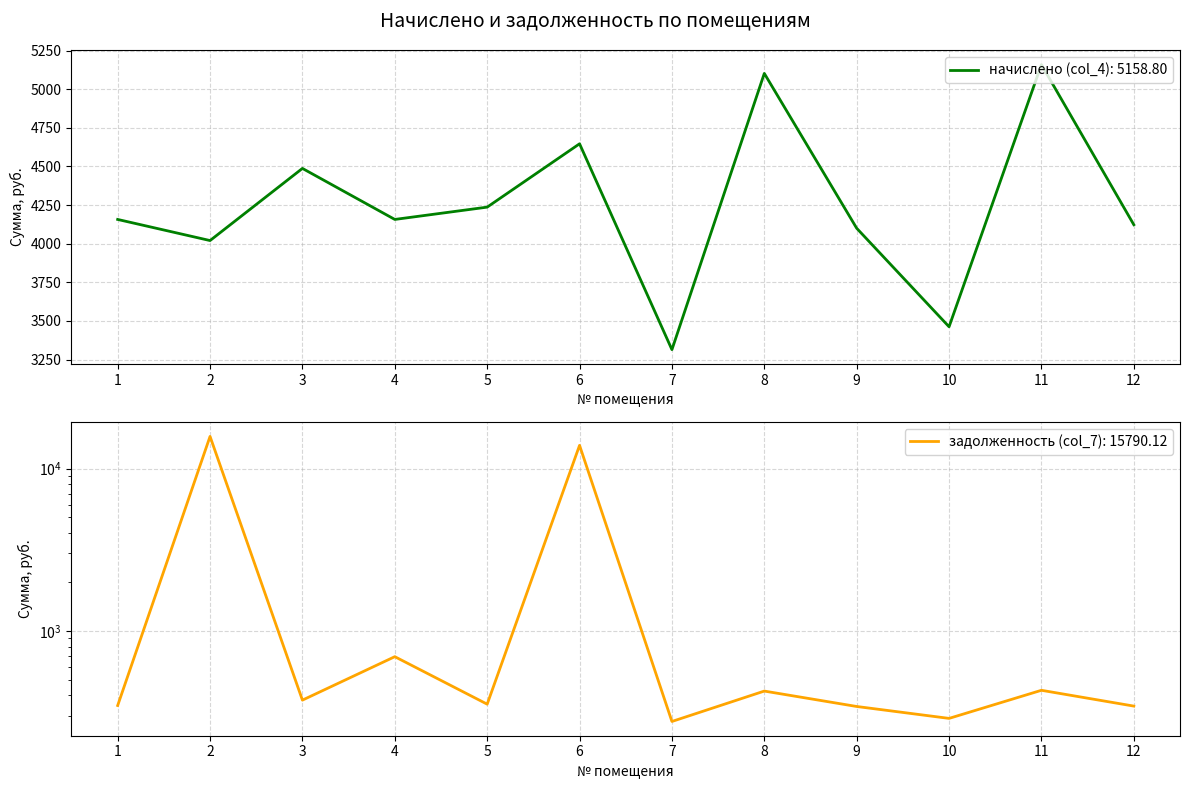

How many interior local peaks does the начислено (col_4) series have?

4